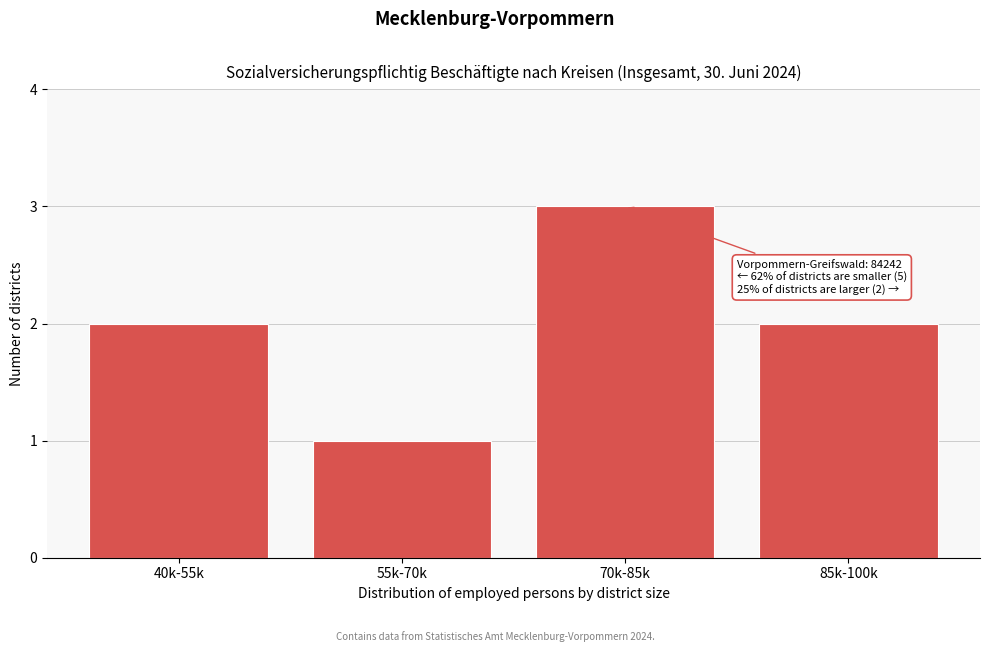

Reading right to left, transcribe all the data shown in this chart.

85k-100k=2	70k-85k=3	55k-70k=1	40k-55k=2